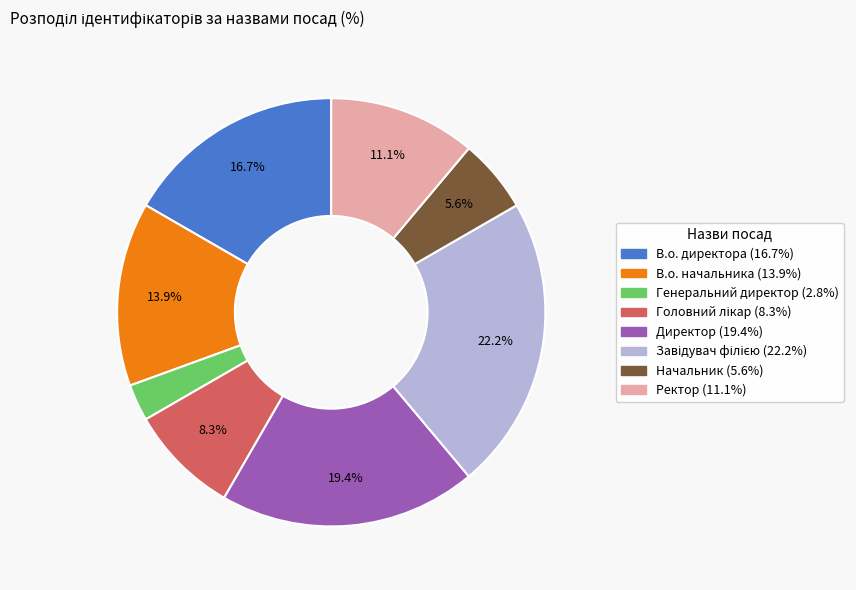

How many slices are in this pie chart?

8